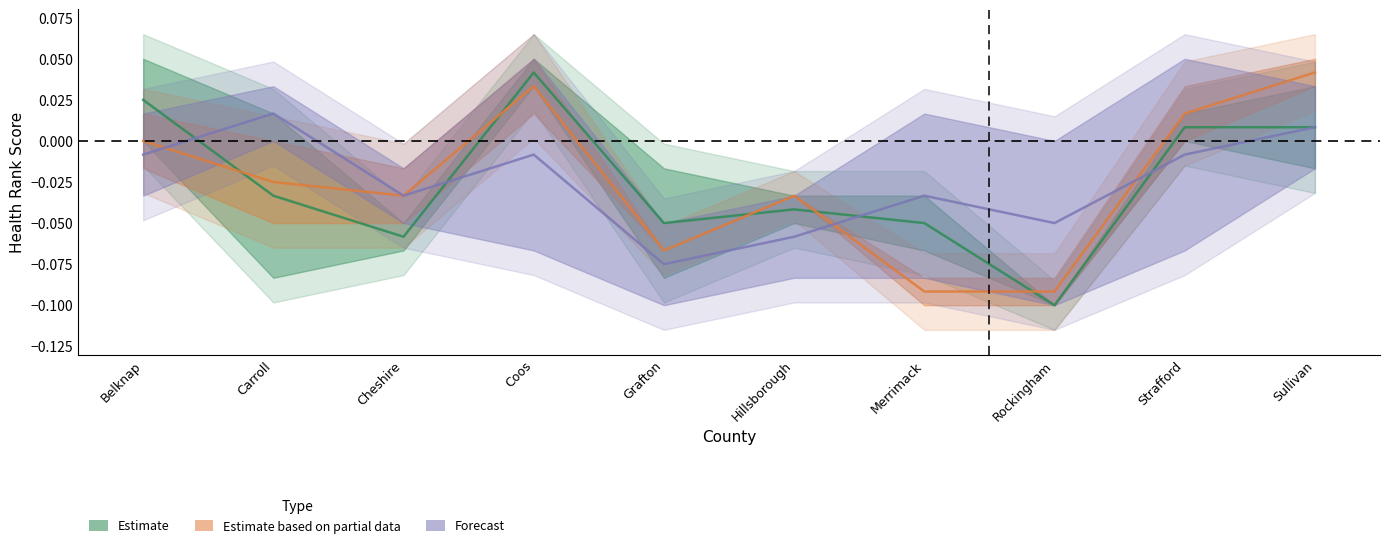

Between which two adjacent categories do Estimate based on partial data and Estimate first intersect?

Belknap and Carroll